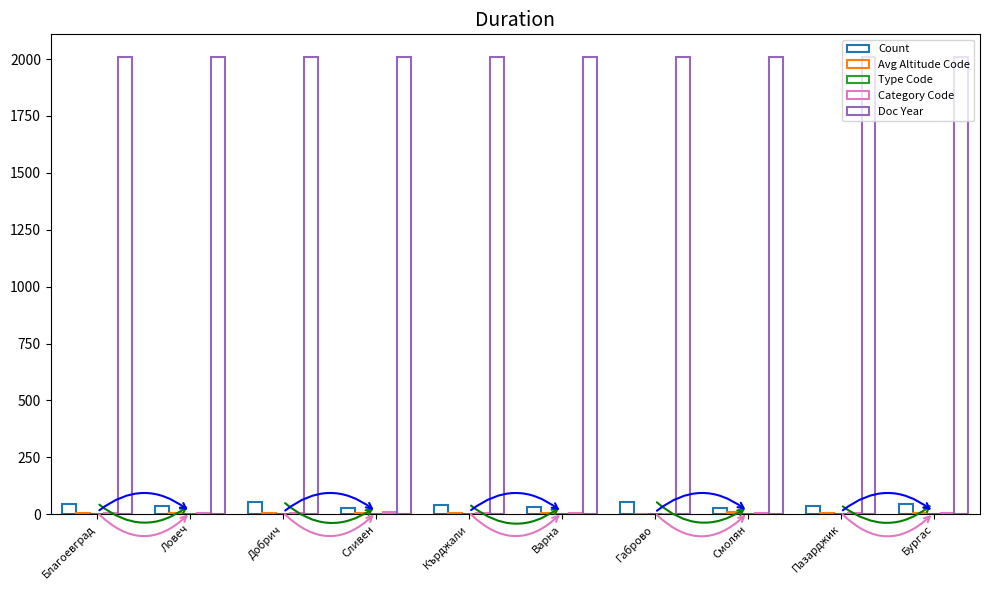

The Doc Year series shows 2008 at Габрово. True or false?

True